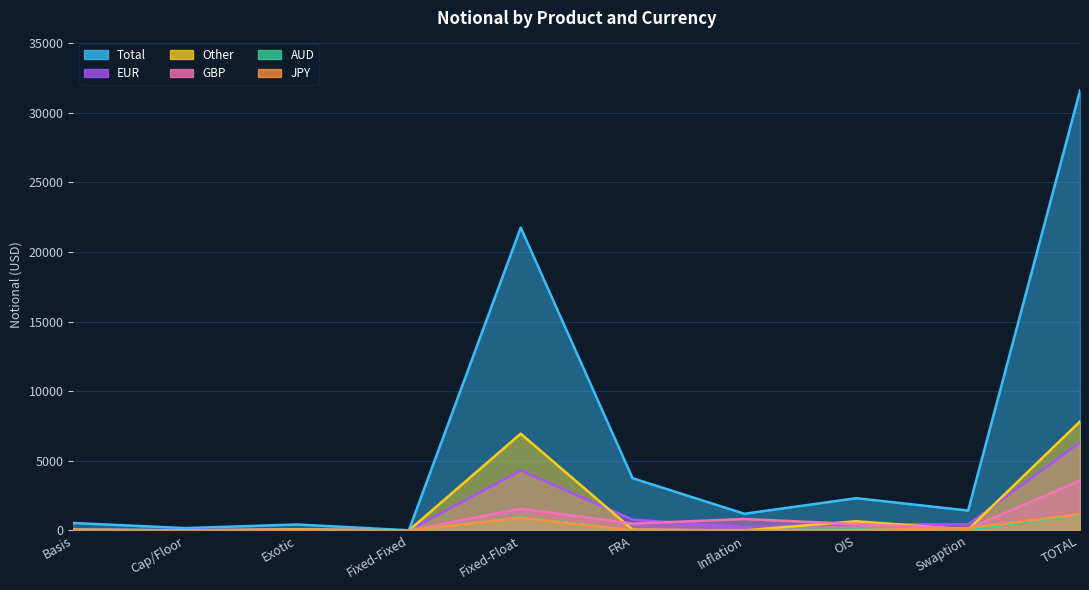

After their last crossing, which series has the higher values: EUR or JPY?

EUR